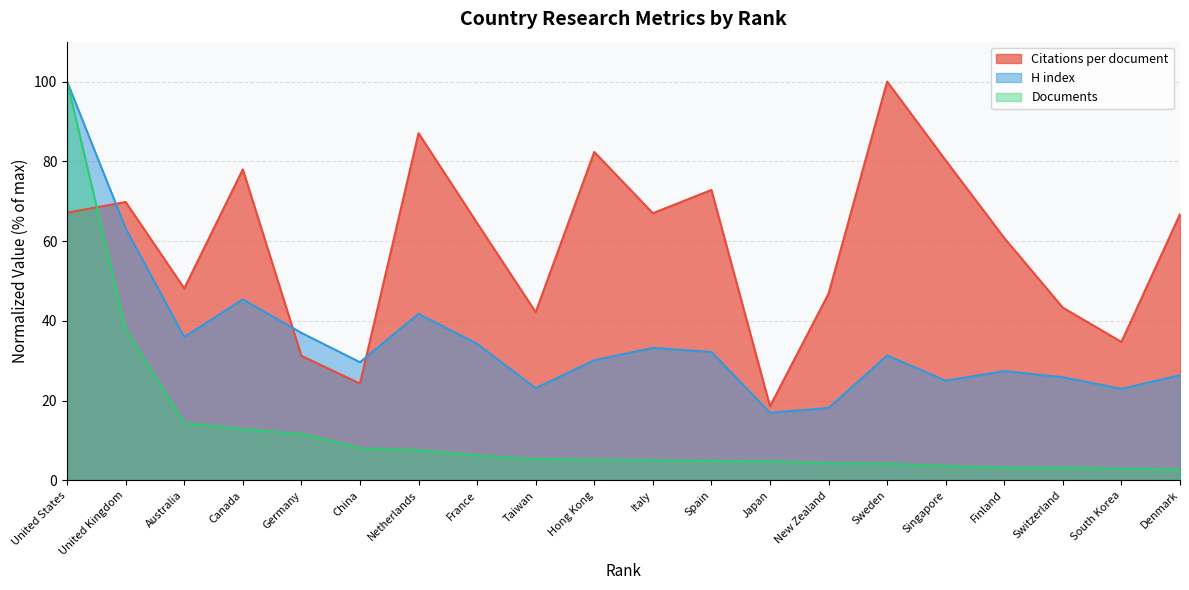

Does the chart display data point markers on the line(s)?

No